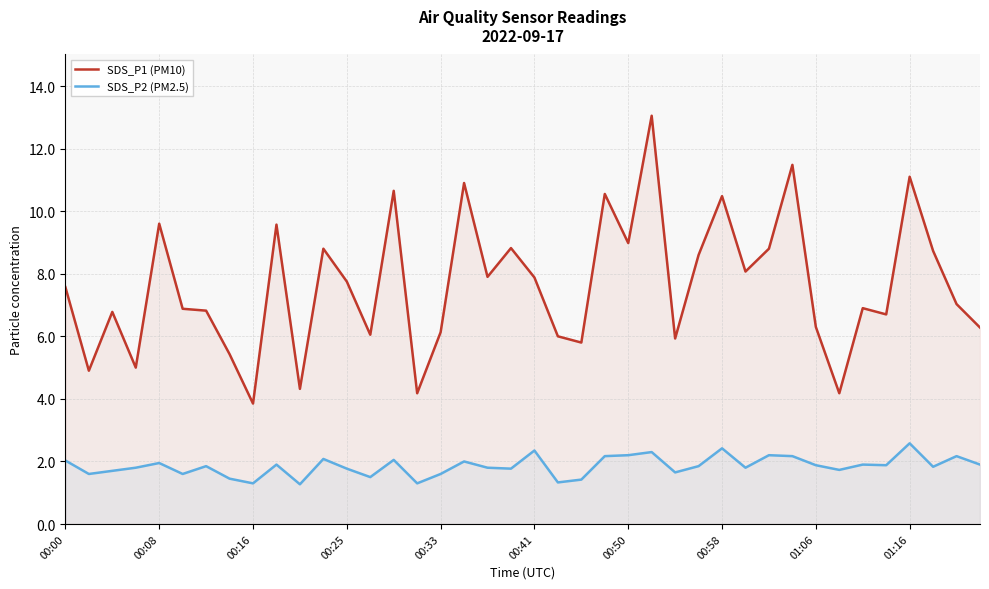

True or false: SDS_P2 (PM2.5) and SDS_P1 (PM10) cross at least once.

False